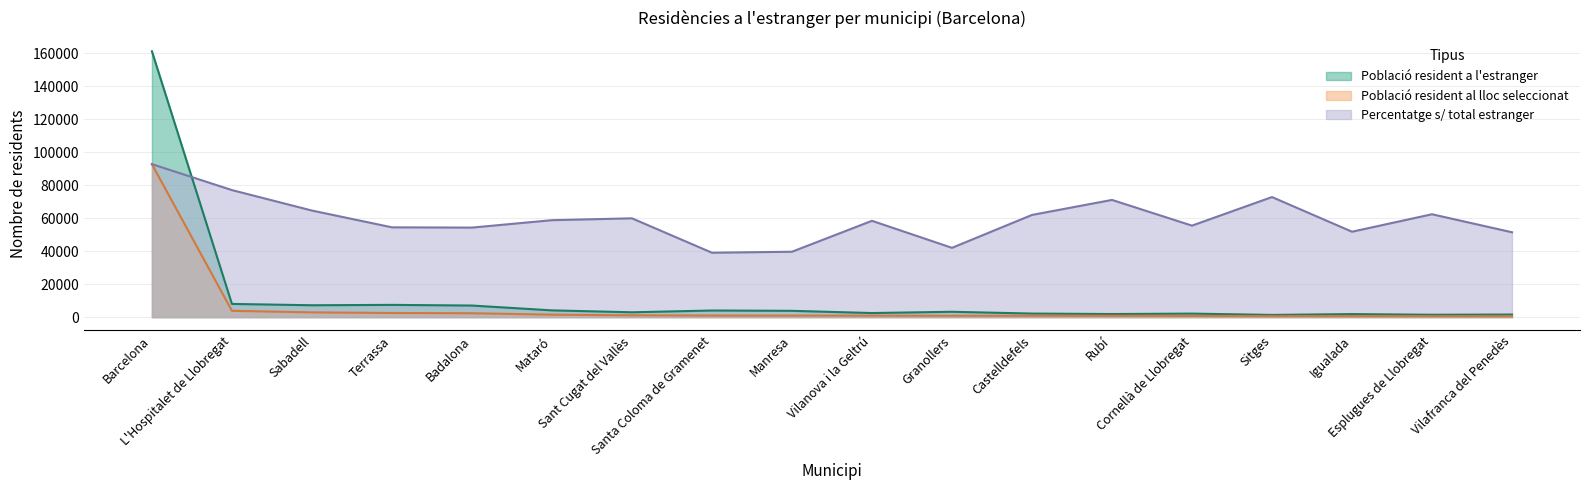

Which category has the lowest value in the Població resident a l'estranger series?

Sitges